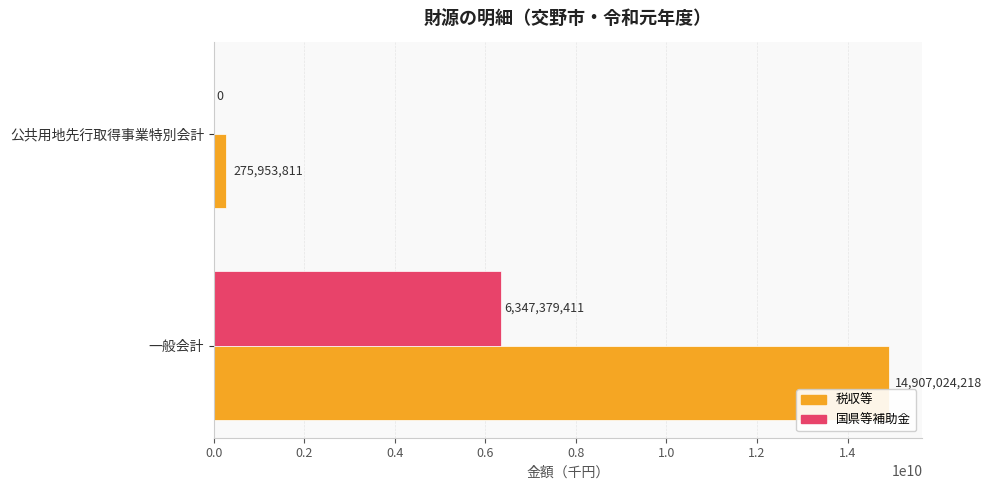

Which series changed the most between 一般会計 and 公共用地先行取得事業特別会計?

税収等